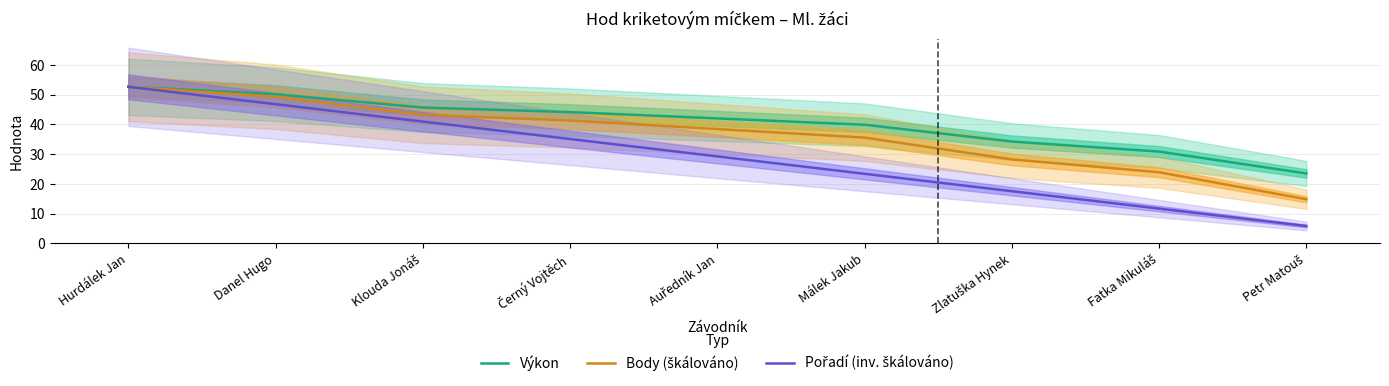

Which series has the largest range (max minus min)?

Pořadí (inv. škálováno)